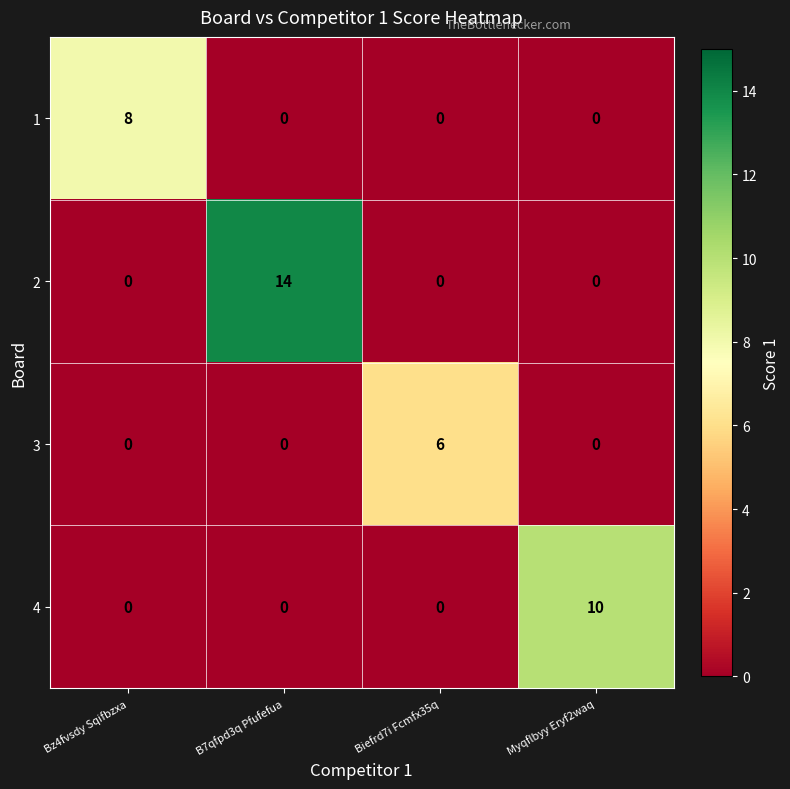

The 3 series shows 0 at B7qfpd3q Pfufefua. True or false?

True